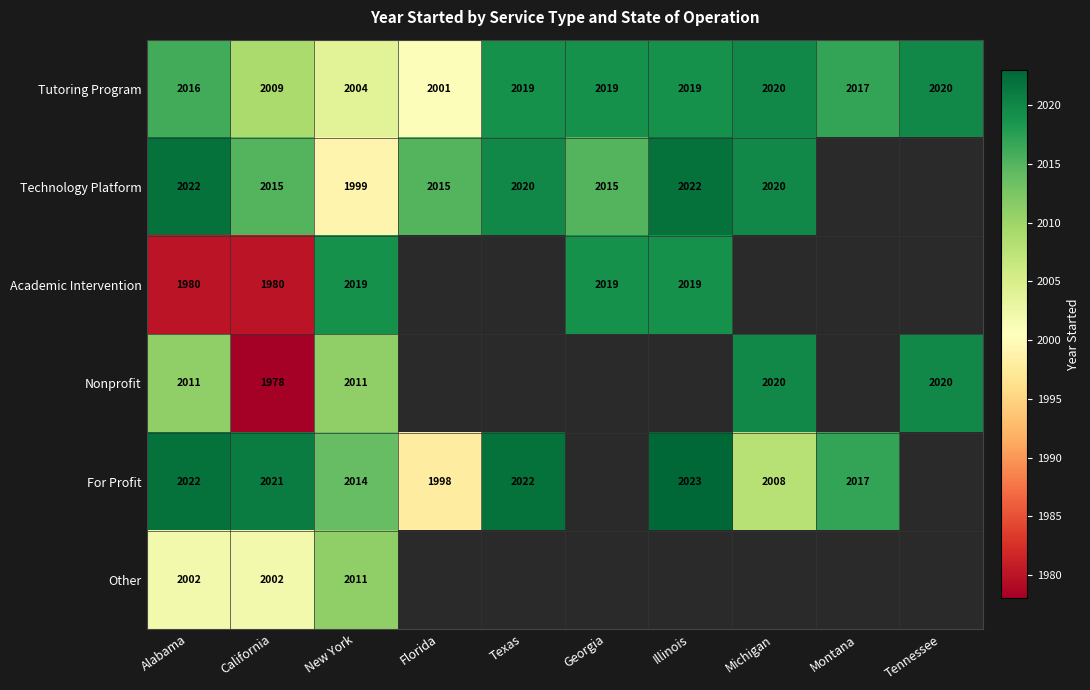

Between Illinois and New York, which is larger?

Illinois